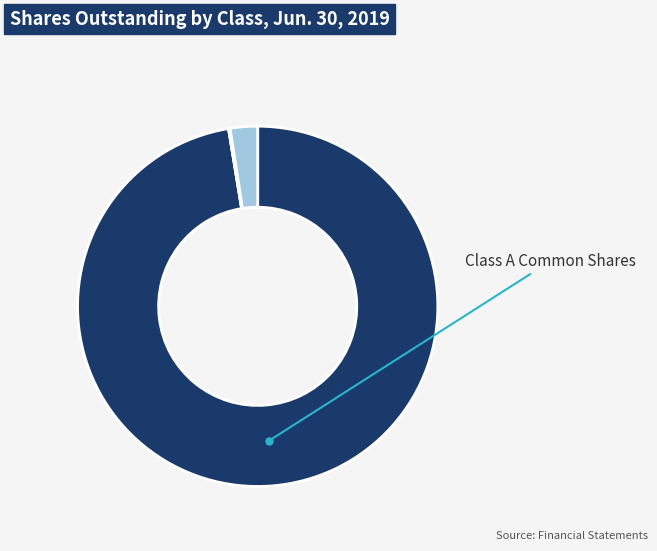

Is there any slice that represents more than half of the pie?

Yes